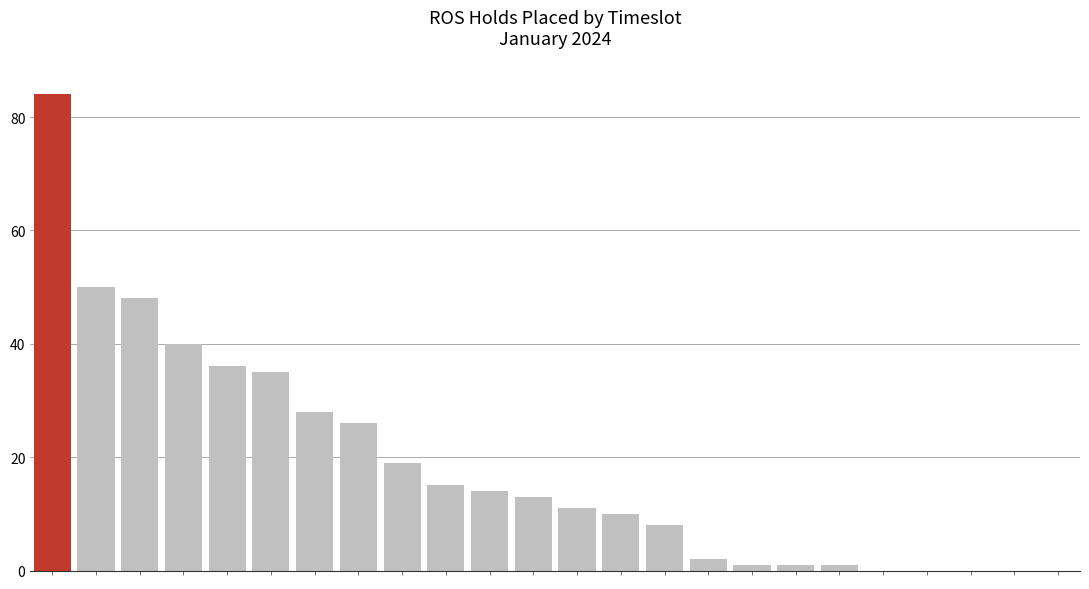

True or false: the data shows 26 at 7.

True